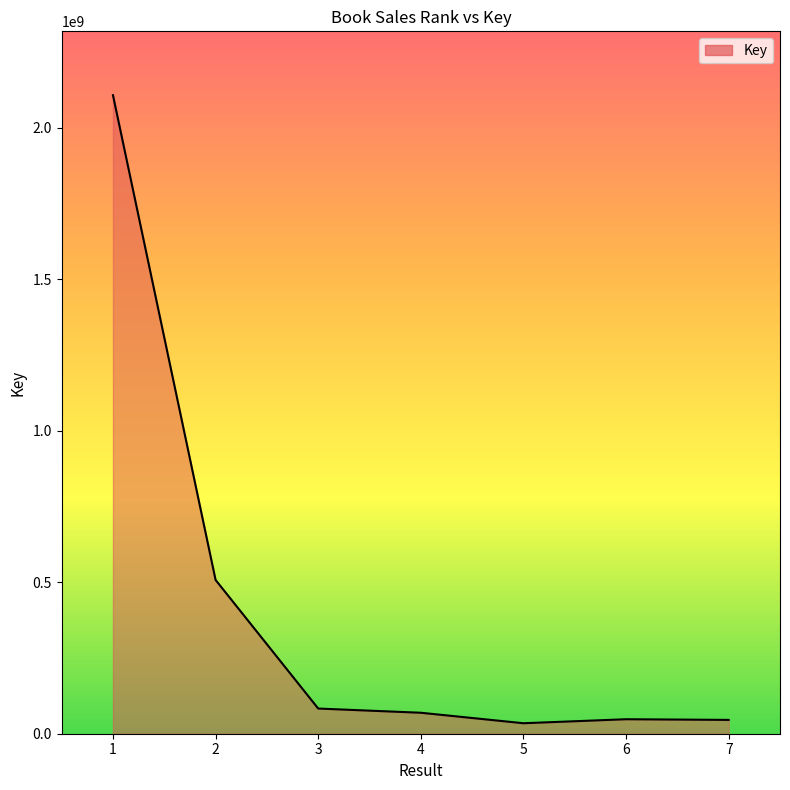

What is the ratio of the value at 1 to the value at 2?

4.2